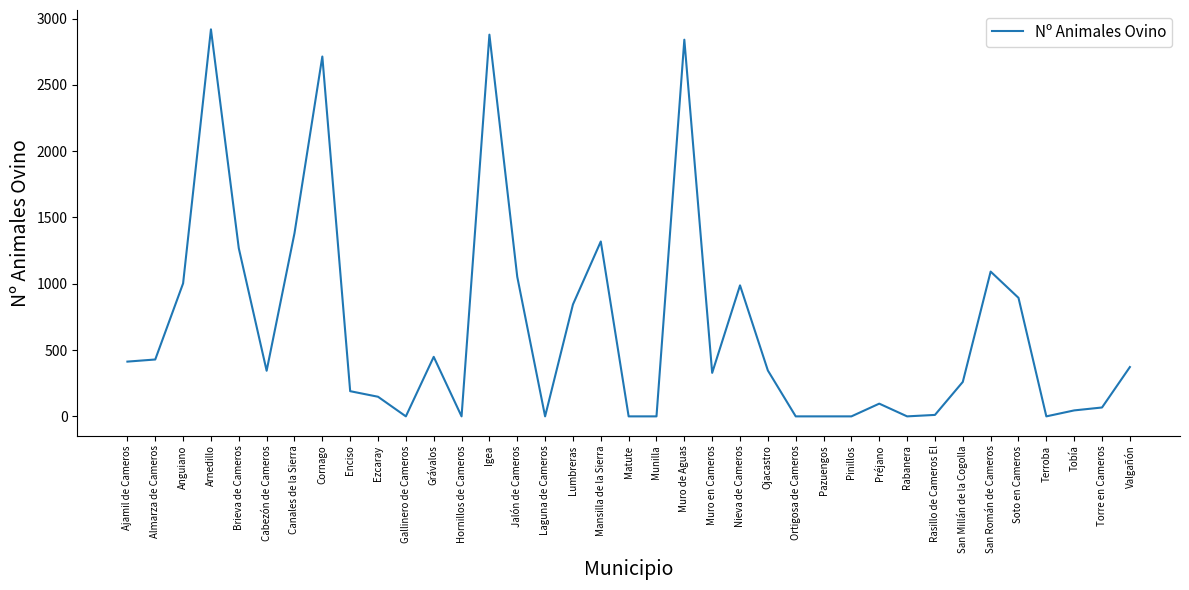

At which label is the value closest to 1459?

Canales de la Sierra